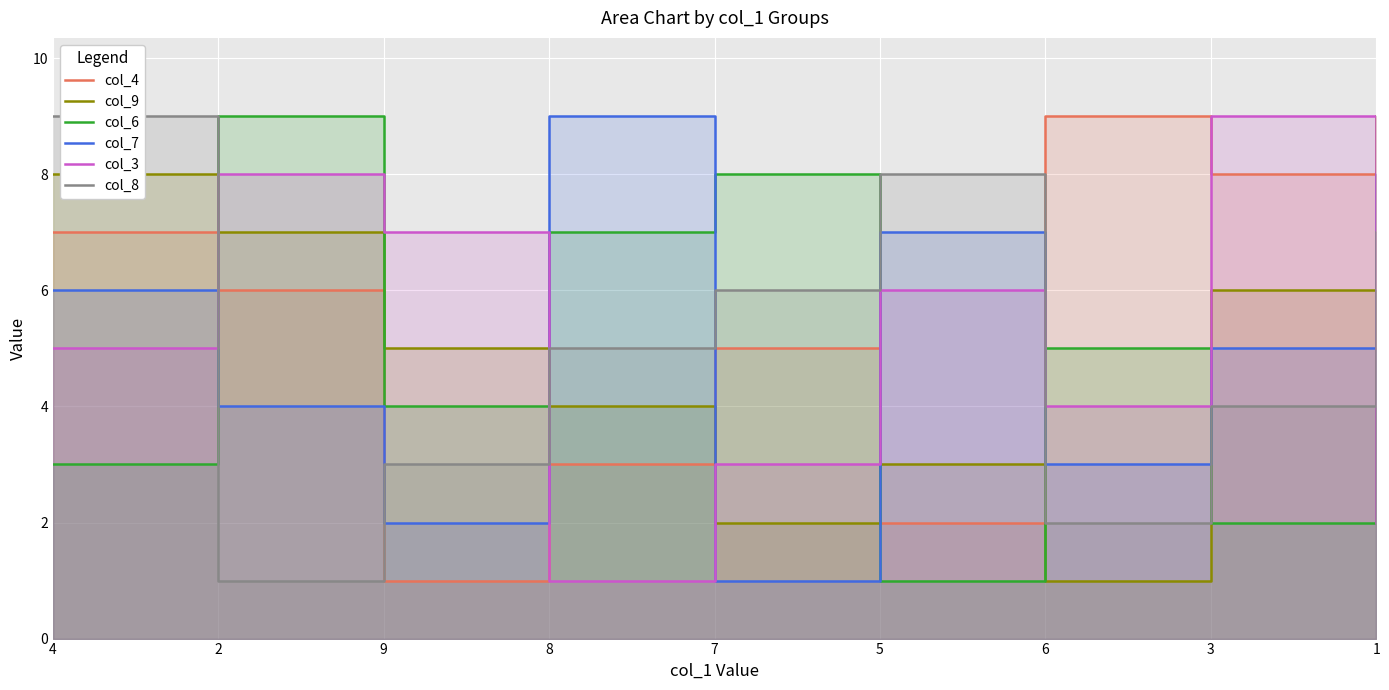

What is the maximum value for col_9?

9